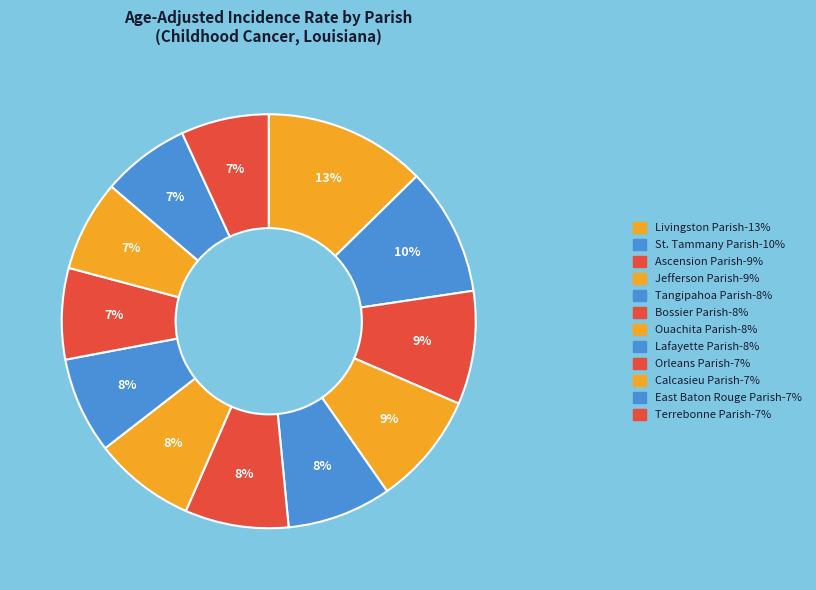

How many segments does this pie chart have?

12